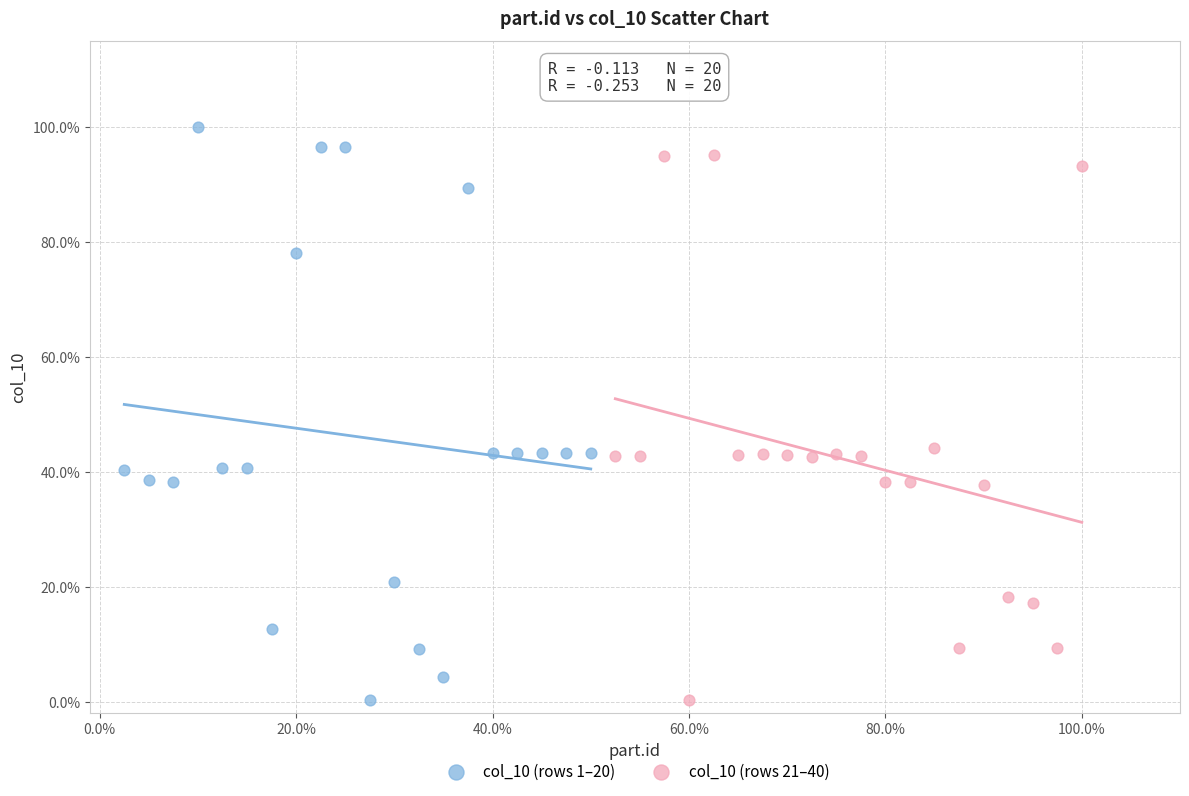

What are all the series names shown in the legend?

col_10 (rows 1–20), col_10 (rows 21–40)